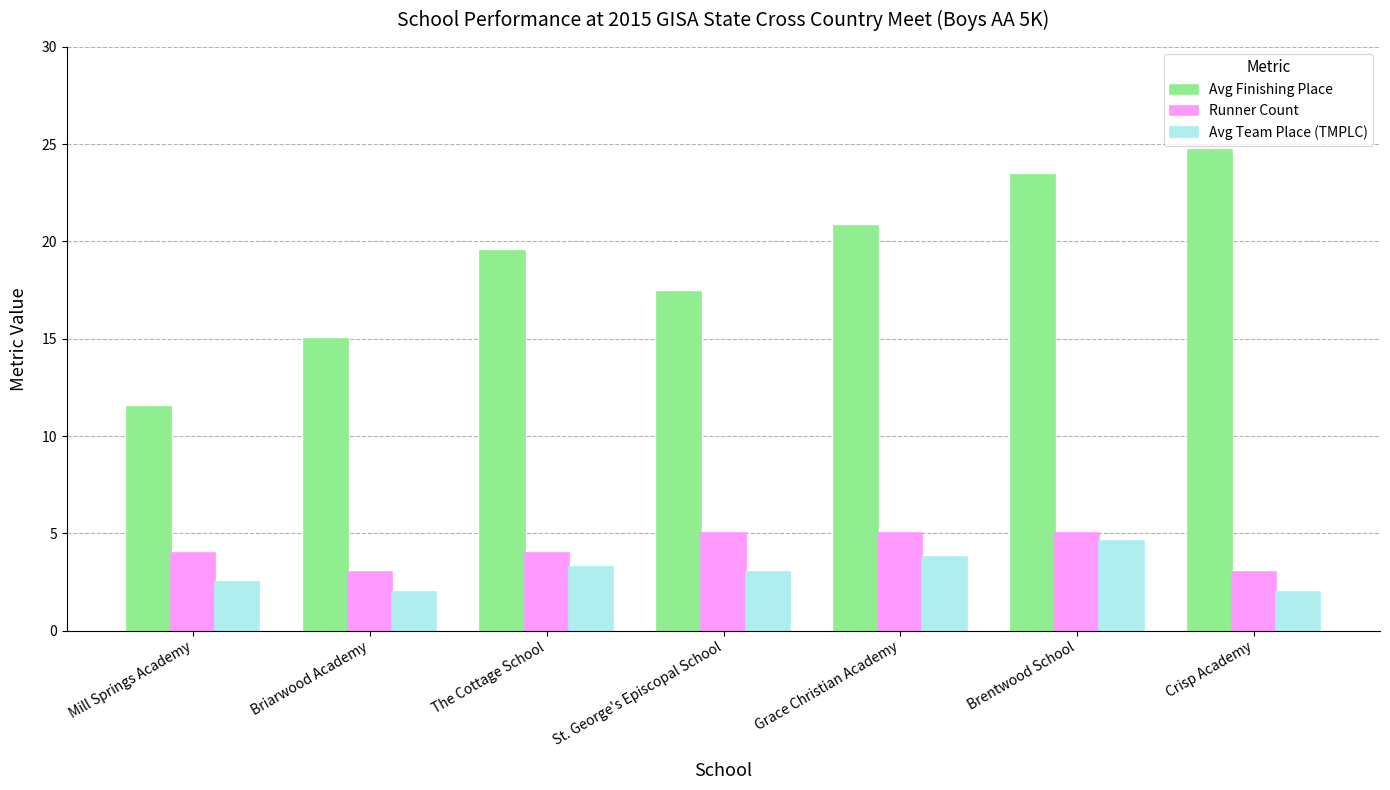

True or false: Avg Finishing Place has a value of 11.5 at Mill Springs Academy.

True